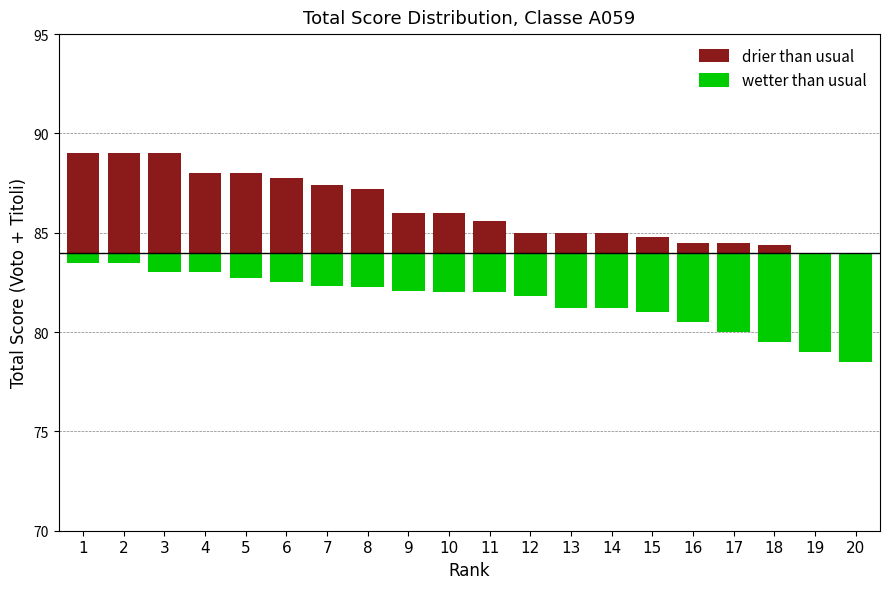

How many bars are there in total?

40